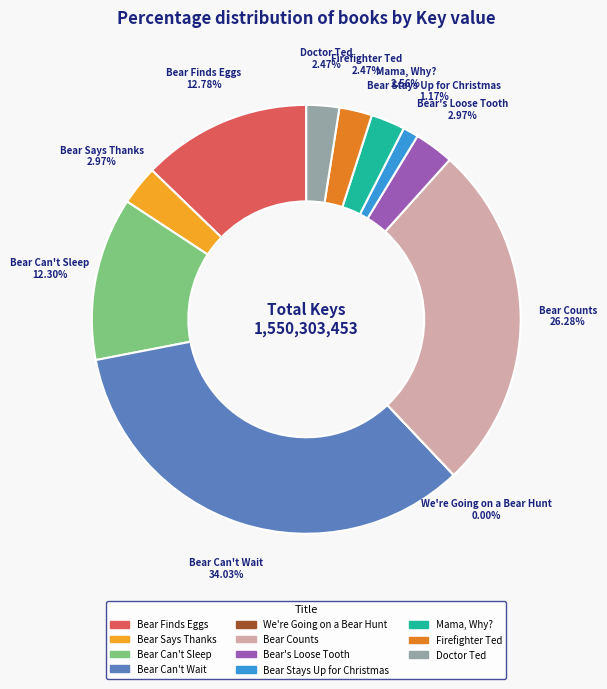

To the nearest percent, what portion does Bear Can't Sleep represent?

12%